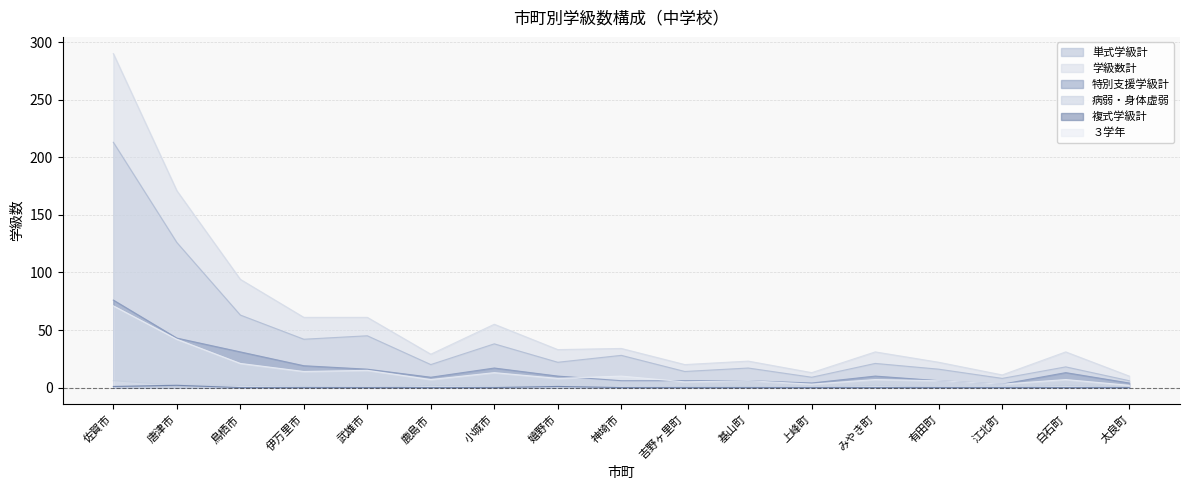

How many lines are shown in the chart?

6